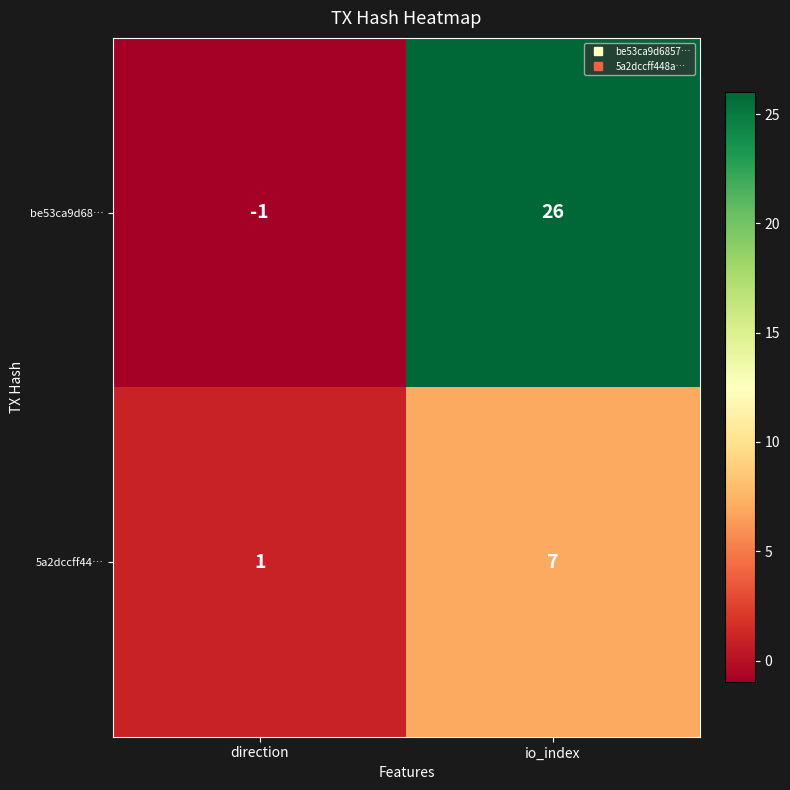

Reading left to right, transcribe all the data shown in this chart.

be53ca9d68…: direction=-1	io_index=26
5a2dccff44…: direction=1	io_index=7